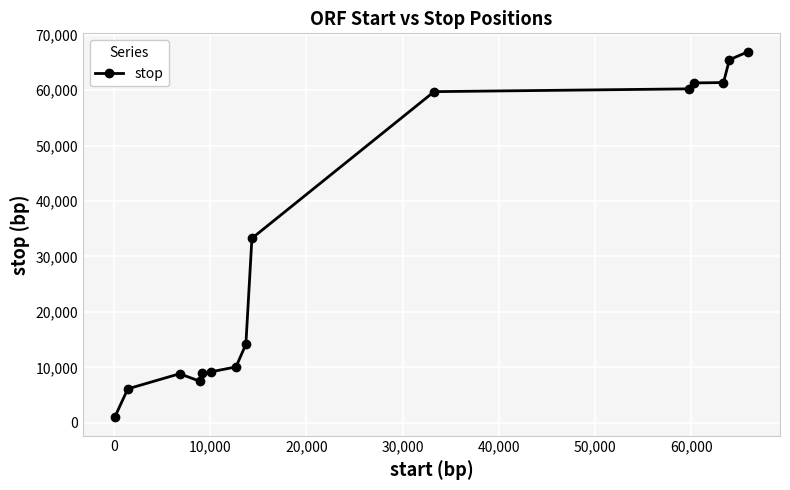

What is the greatest value displayed?

66941